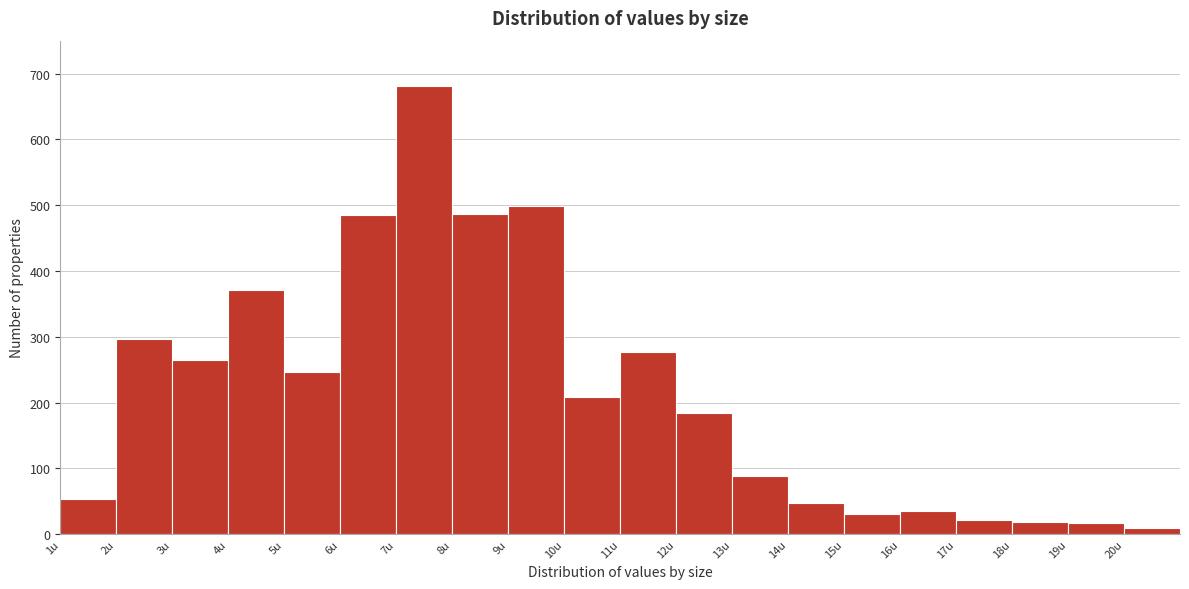

Reading left to right, transcribe this chart: for each bar, give the range it covers on the x-axis and its height. The values are not printed on the chart, so give them approximately, as read against the axis.

1 to 2: 50
2 to 3: 300
3 to 4: 260
4 to 5: 370
5 to 6: 250
6 to 7: 490
7 to 8: 680
8 to 9: 490
9 to 10: 500
10 to 11: 210
11 to 12: 280
12 to 13: 180
13 to 14: 90
14 to 15: 50
15 to 16: 30
16 to 17: 40
17 to 18: 20
18 to 19: 20
19 to 20: 20
20 to 21: under 10